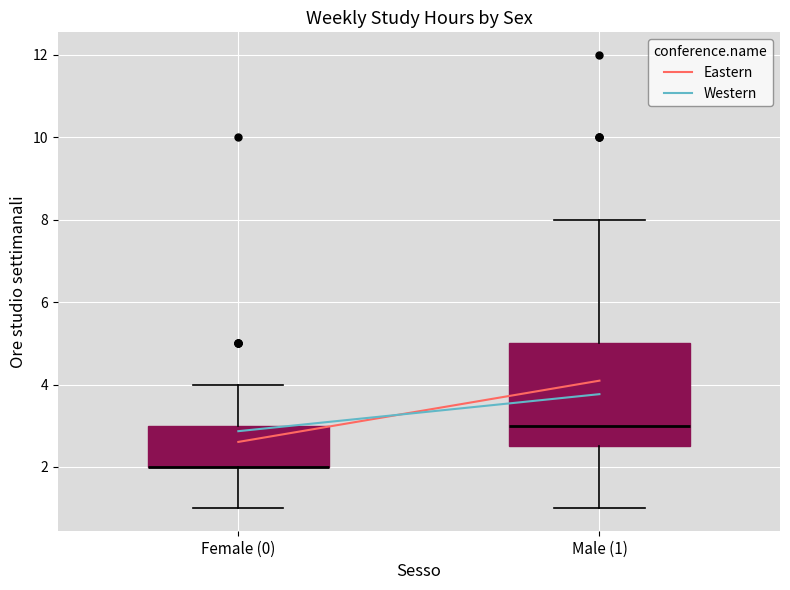

Reading left to right, read every box against the y-axis: the position of its median line, the range the box covers, and the ends of its whiskers. The values are not printed on the chart, so give them approximately, as read against the axis.

Female (0): median 2.0 (drawn on the box's lower edge), box 2.0 to 3.0, whiskers 1.0 to 4.0
Male (1): median 3.0, box 2.6 to 5.0, whiskers 1.0 to 8.0